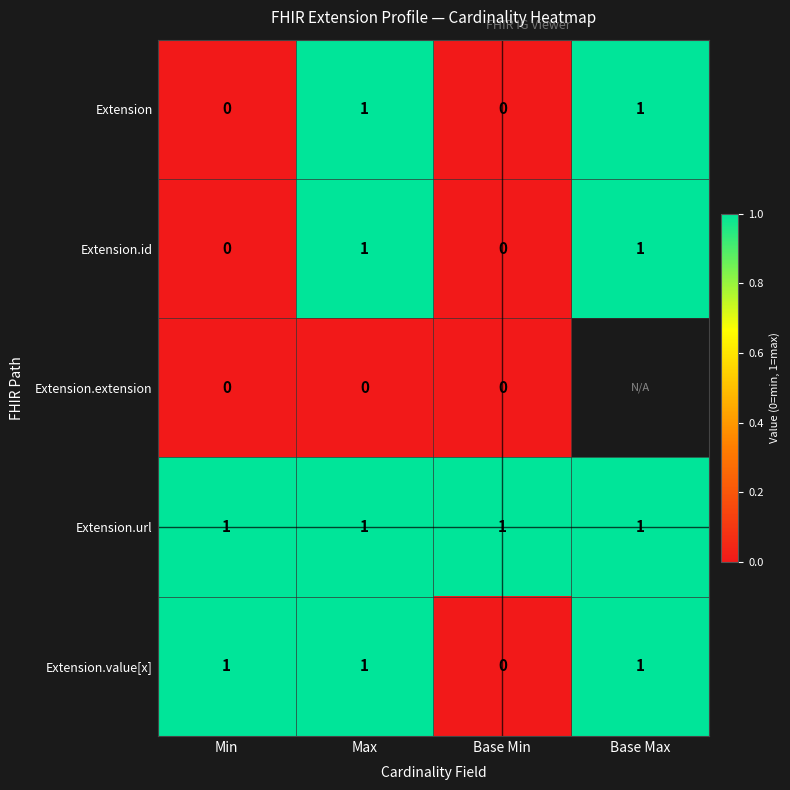

At which category is the sum across all series the highest?

Max